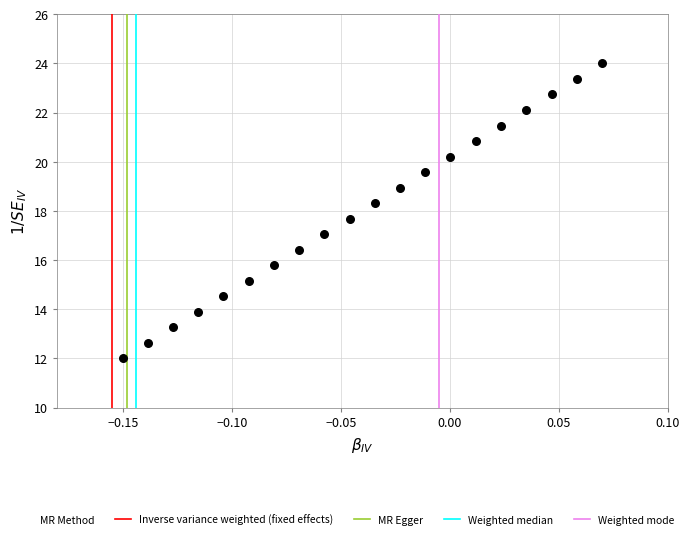

What is the range of Y values (max minus min)?

12.0